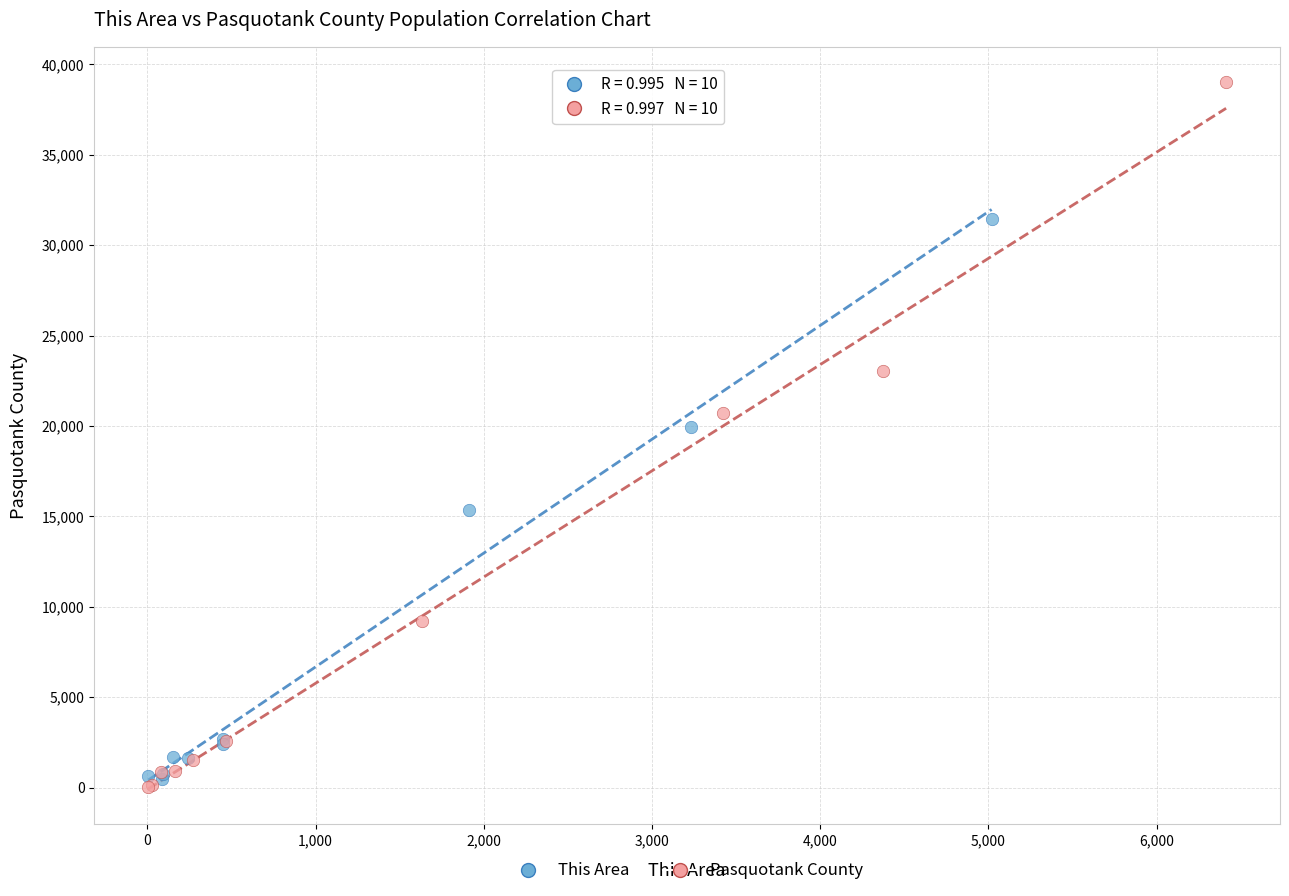

Which series reaches the minimum Y coordinate?

Pasquotank County